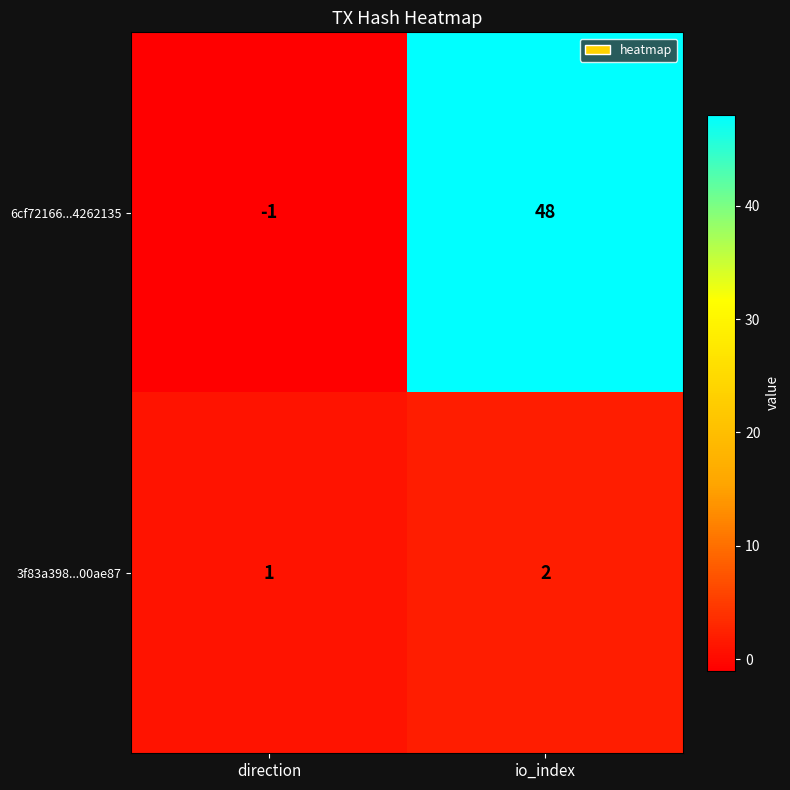

At direction, list the series in order from largest to smallest.

3f83a398...00ae87, 6cf72166...4262135